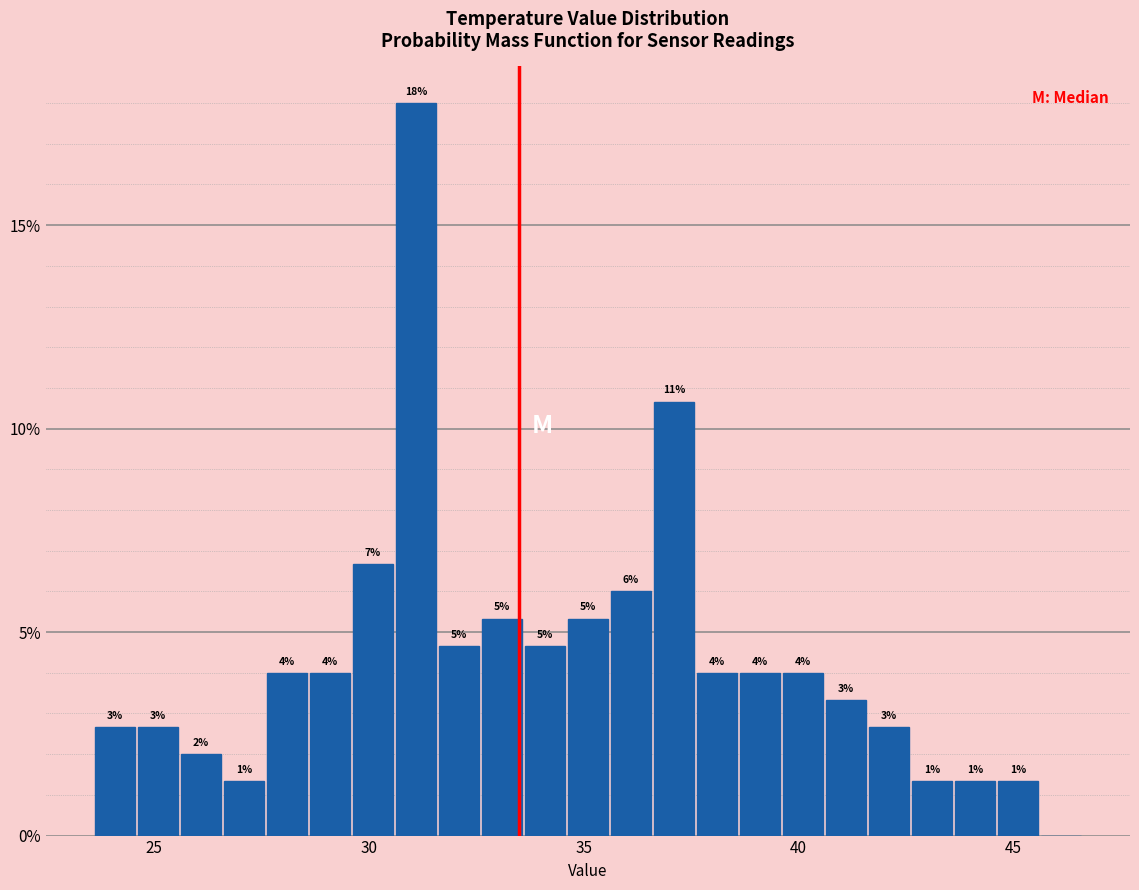

Read against the x-axis, roughly where is the centre of the tallest bar?

31.0